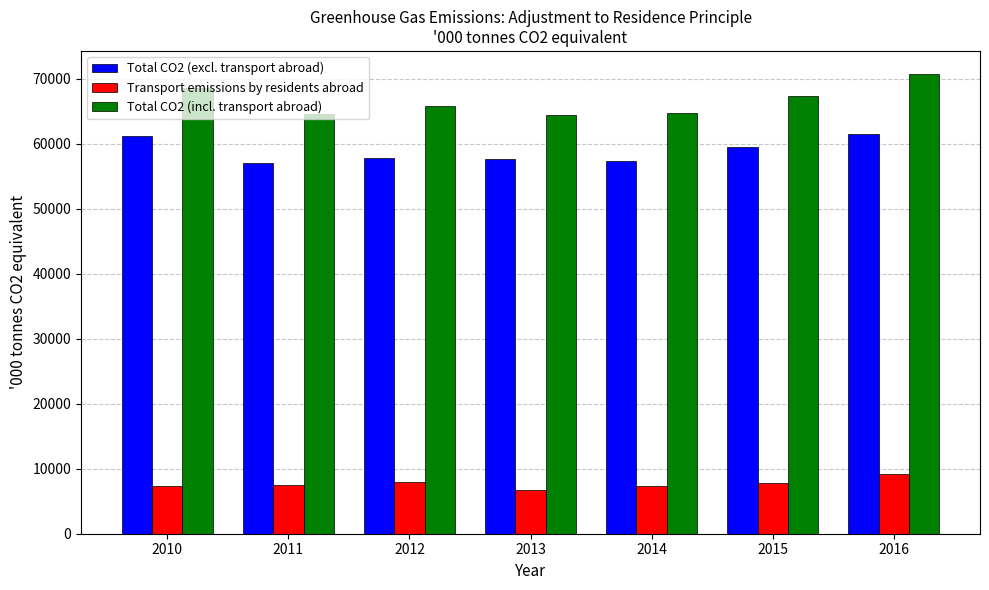

The Transport emissions by residents abroad series shows 9675.0 at 2013. True or false?

False